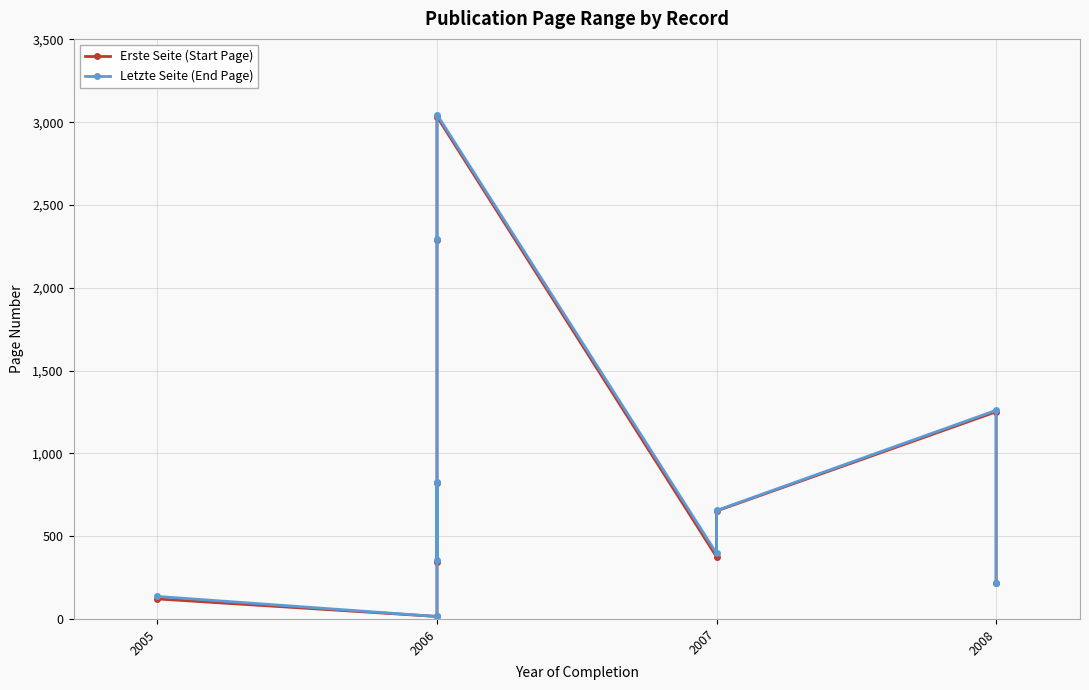

The value of Letzte Seite (End Page) at 2008 is 219. True or false?

True